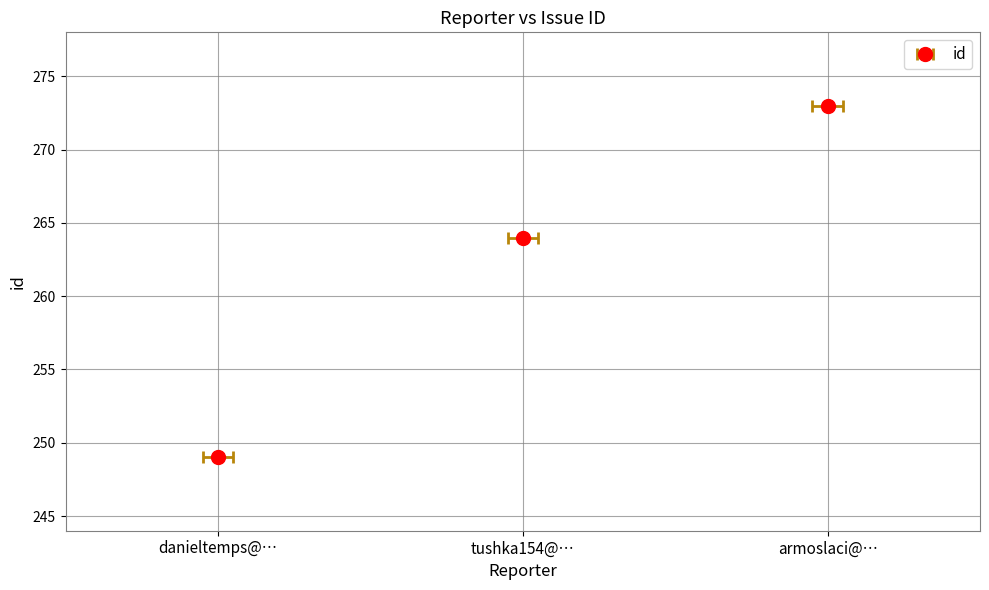

Count the values in the range 249 to 273.

3